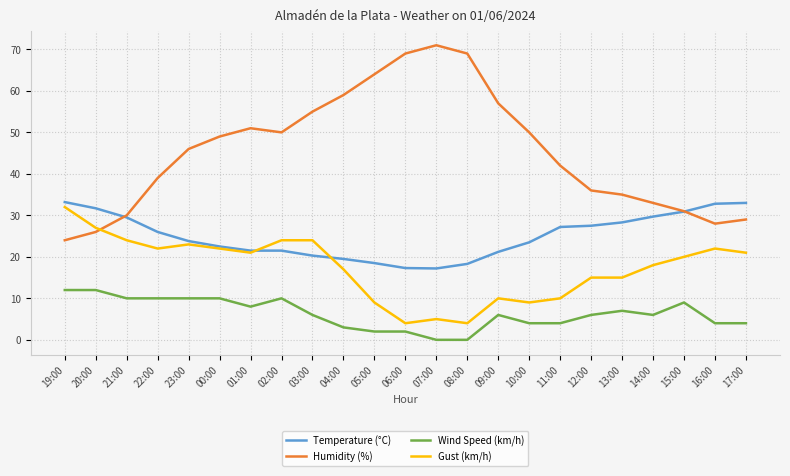

What is the total value across all series at 10:00?

86.5